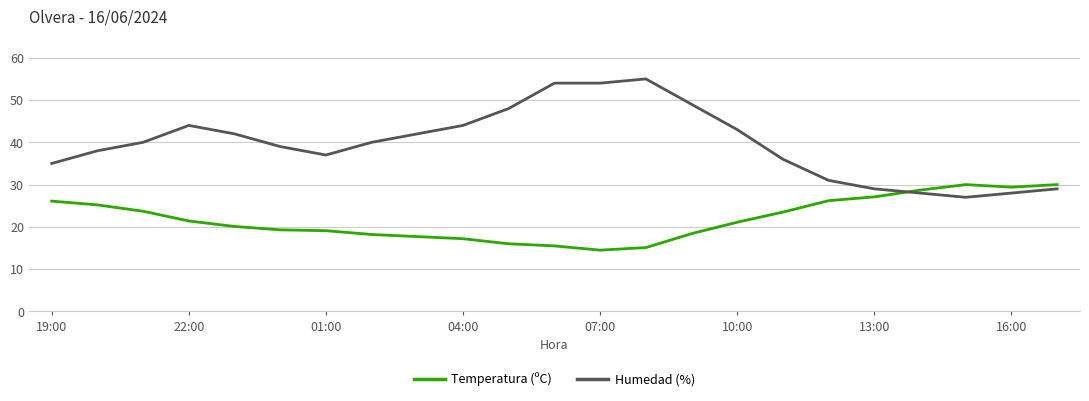

What is the difference between the maximum and minimum values in the Temperatura (ºC) series?

15.5